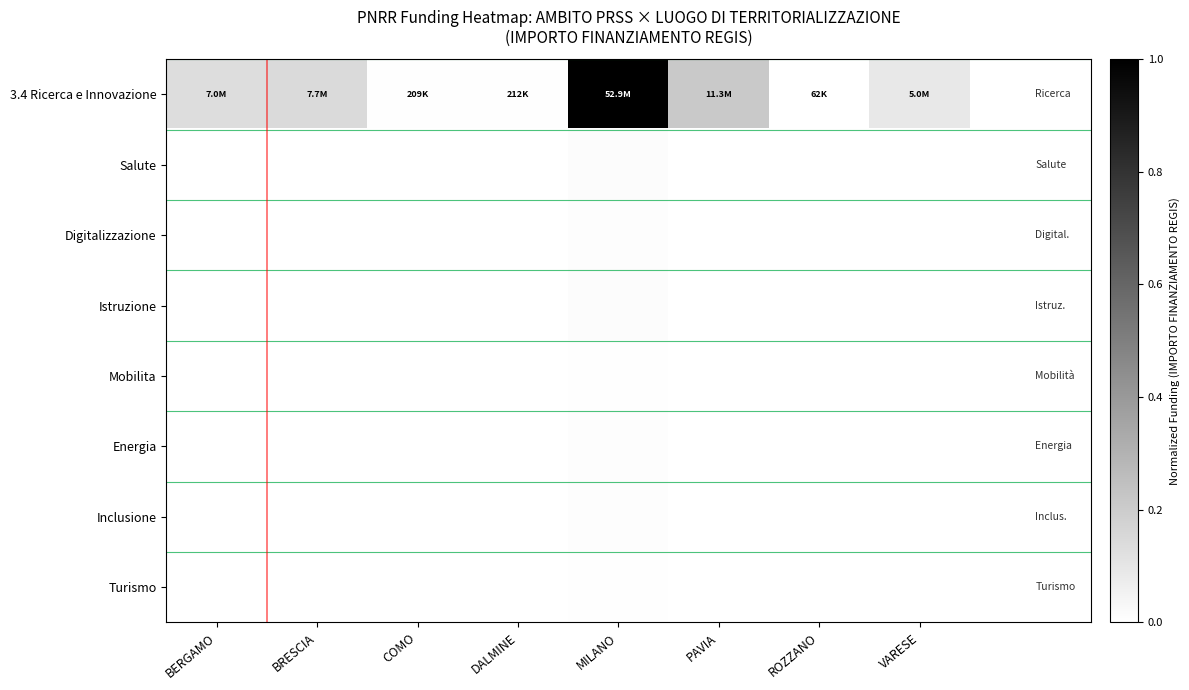

How many distinct data groups are displayed?

8